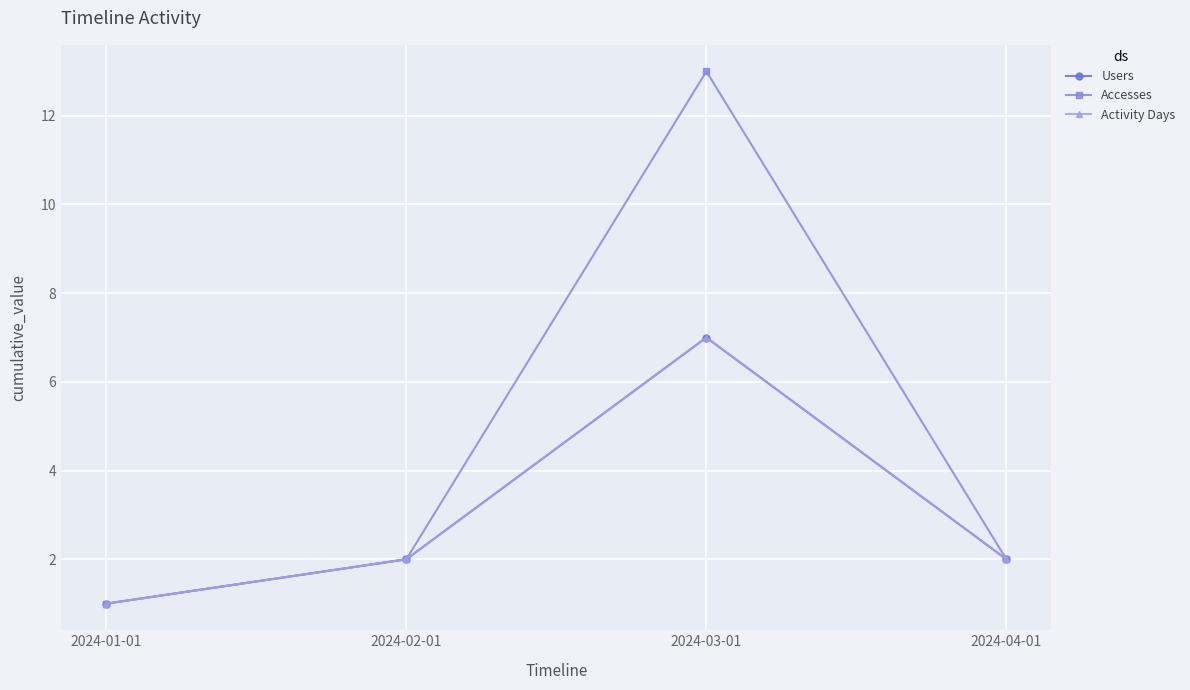

Does the chart have visible grid lines?

Yes